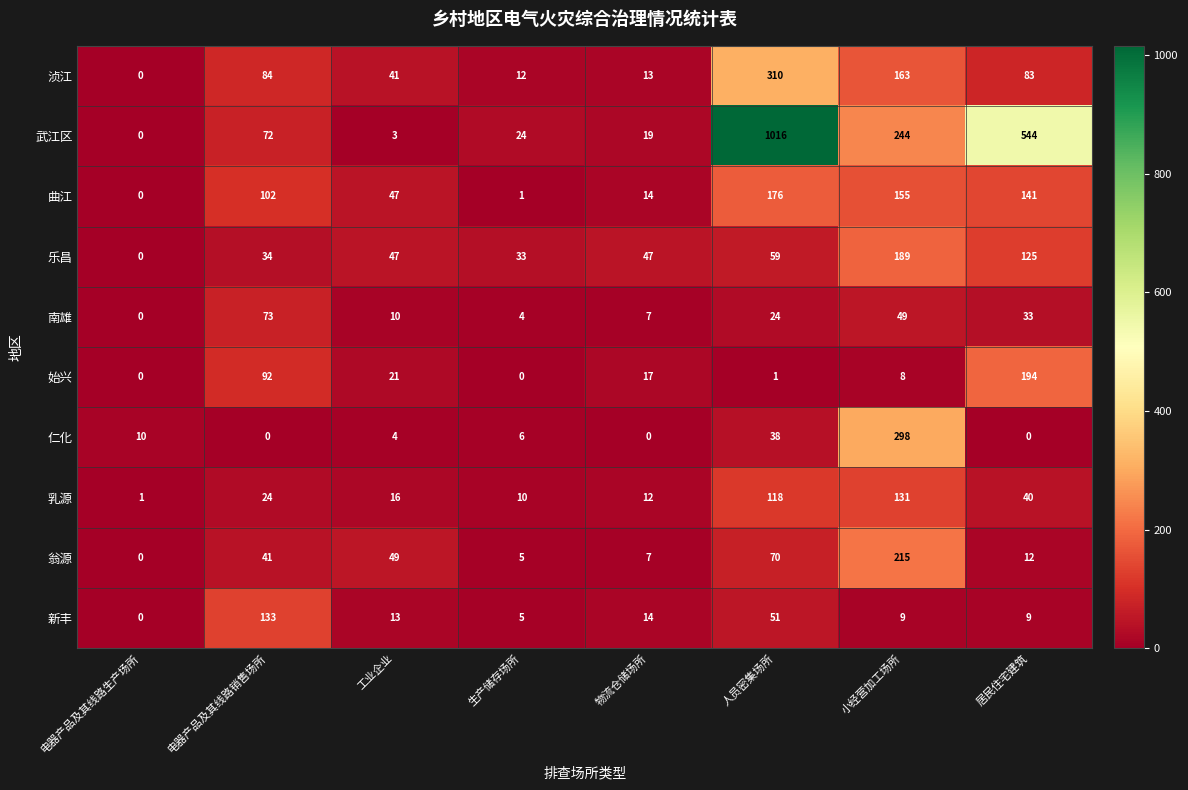

List the labels in order of 曲江 value, largest first.

人员密集场所, 小经营加工场所, 居民住宅建筑, 电器产品及其线路销售场所, 工业企业, 物流仓储场所, 生产储存场所, 电器产品及其线路生产场所